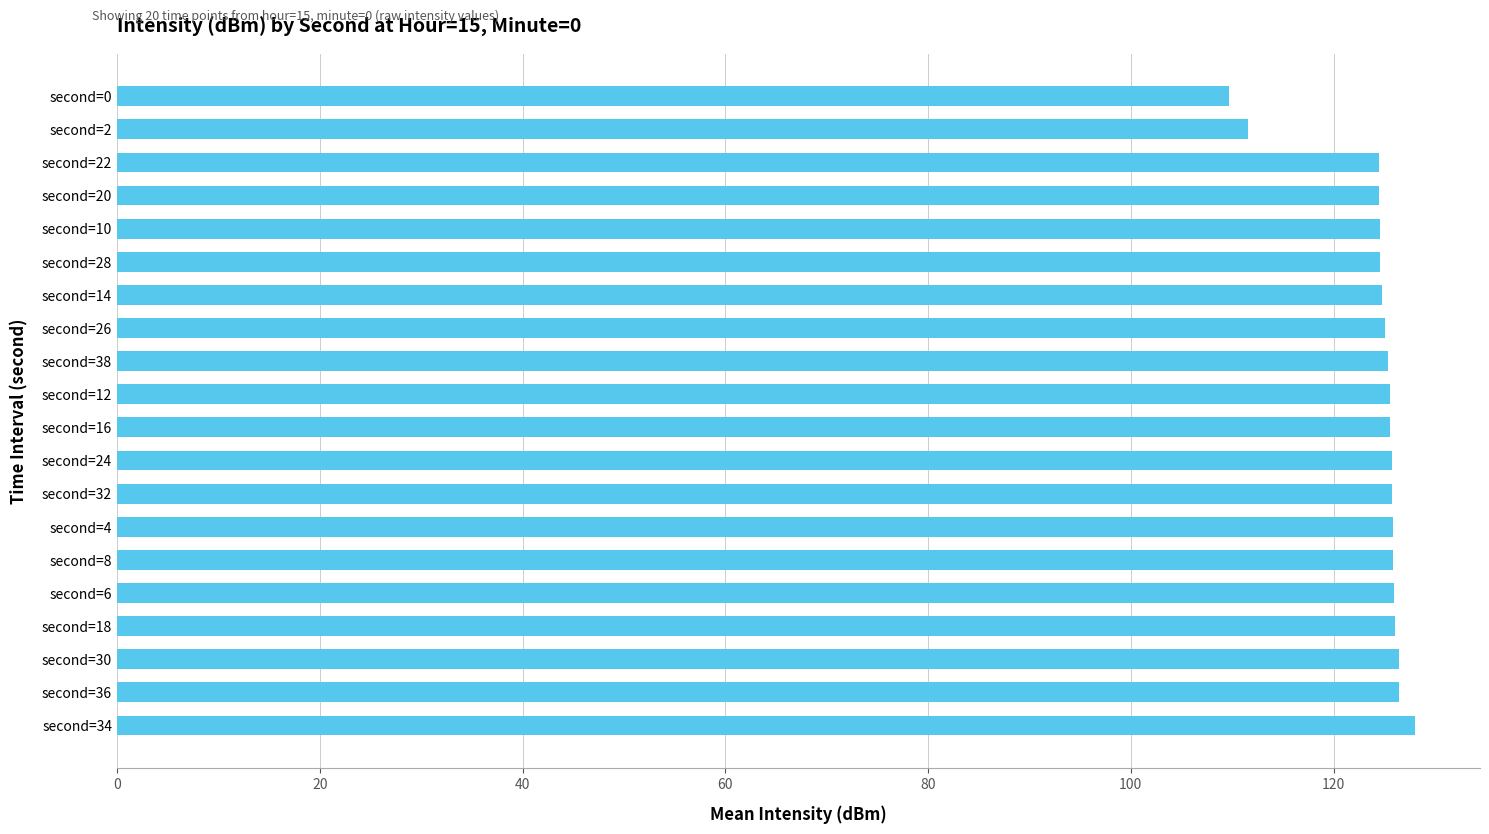

The value at second=20 is 30.7. True or false?

False